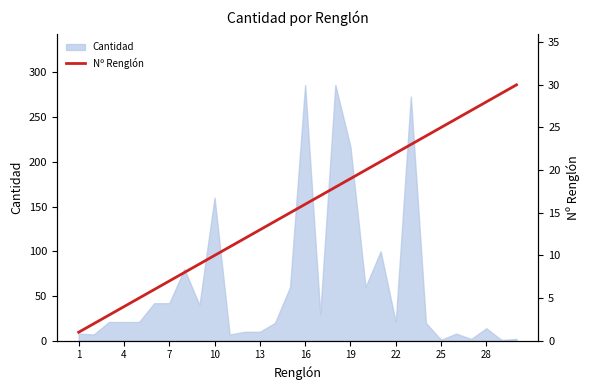

At which label is Cantidad closest to 143?

10